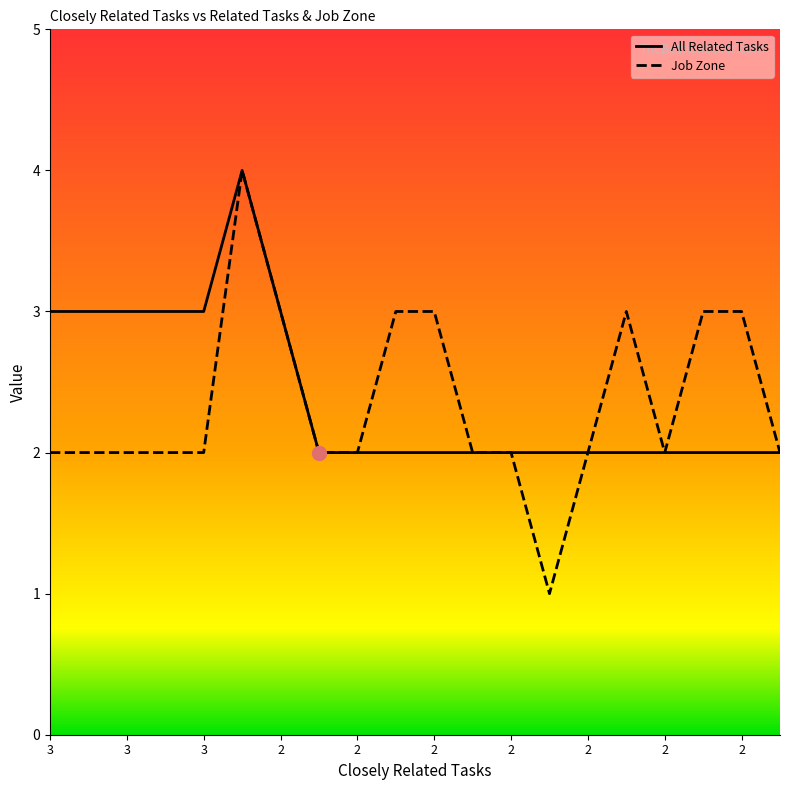

Which series has the largest total across all categories?

All Related Tasks